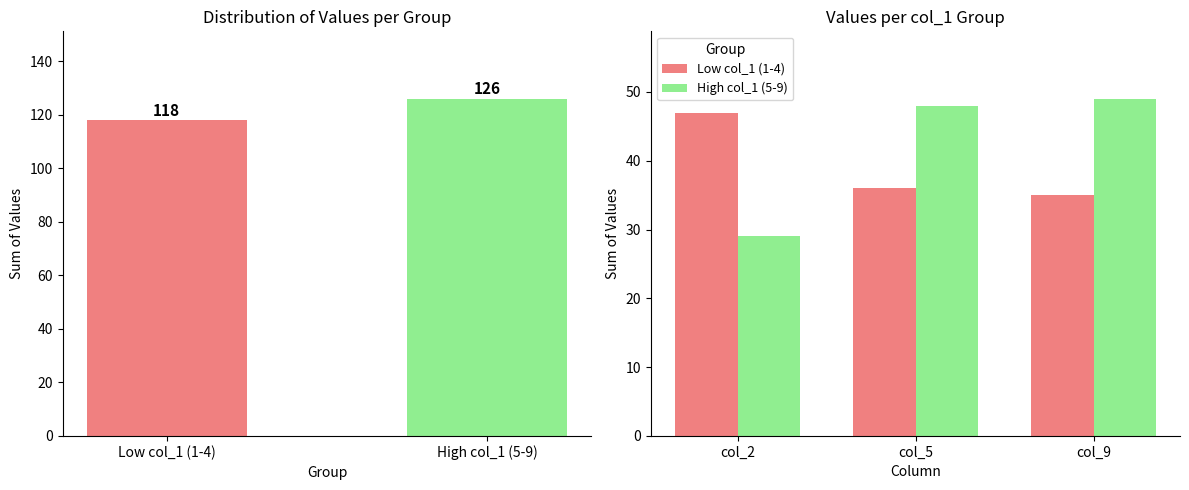

What is the average value of the Low col_1 (1-4) series?

39